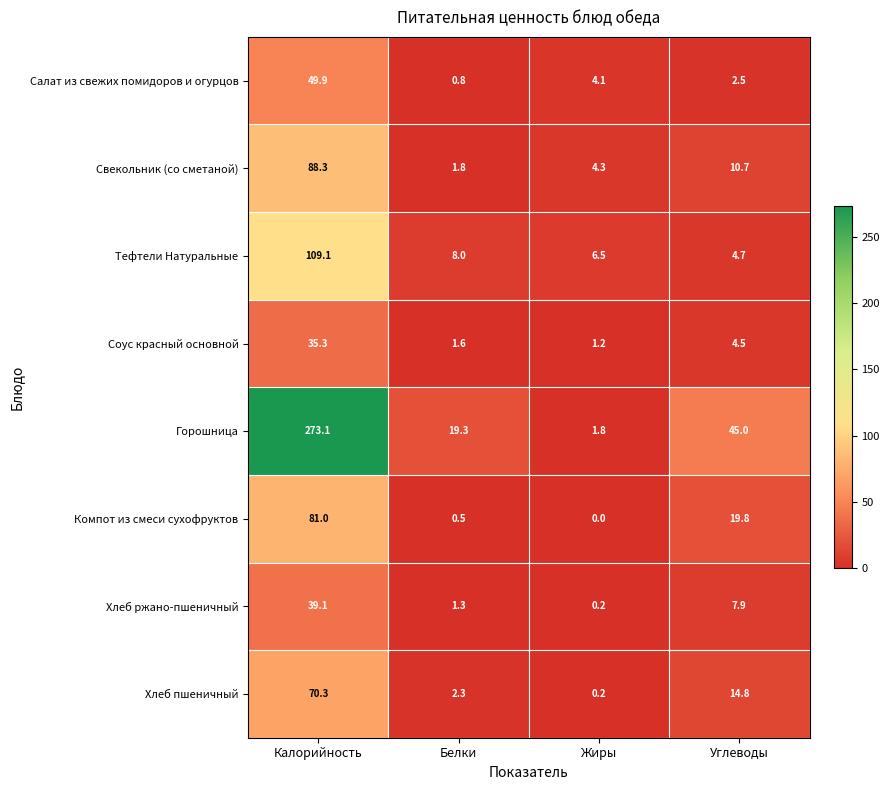

Which series has the largest total across all categories?

Горошница